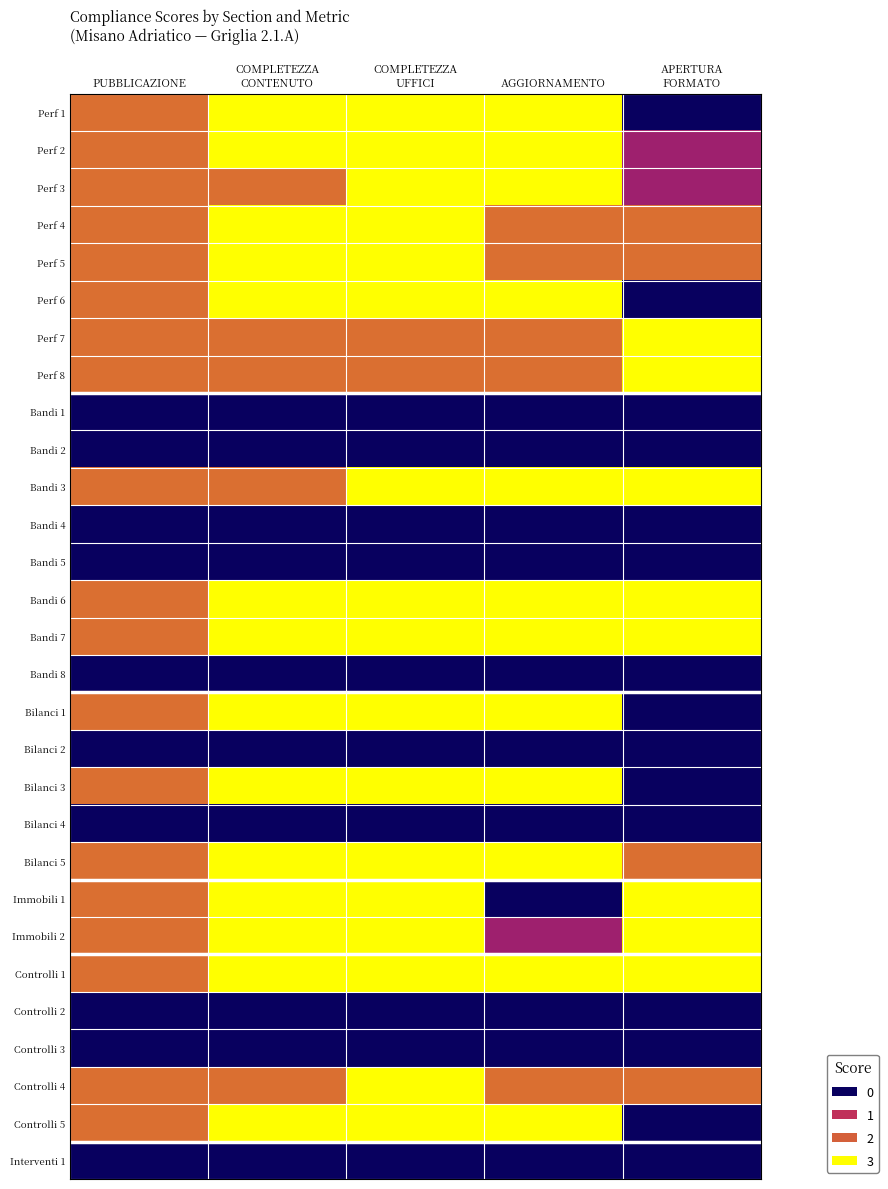

How many data points does each series have?

5